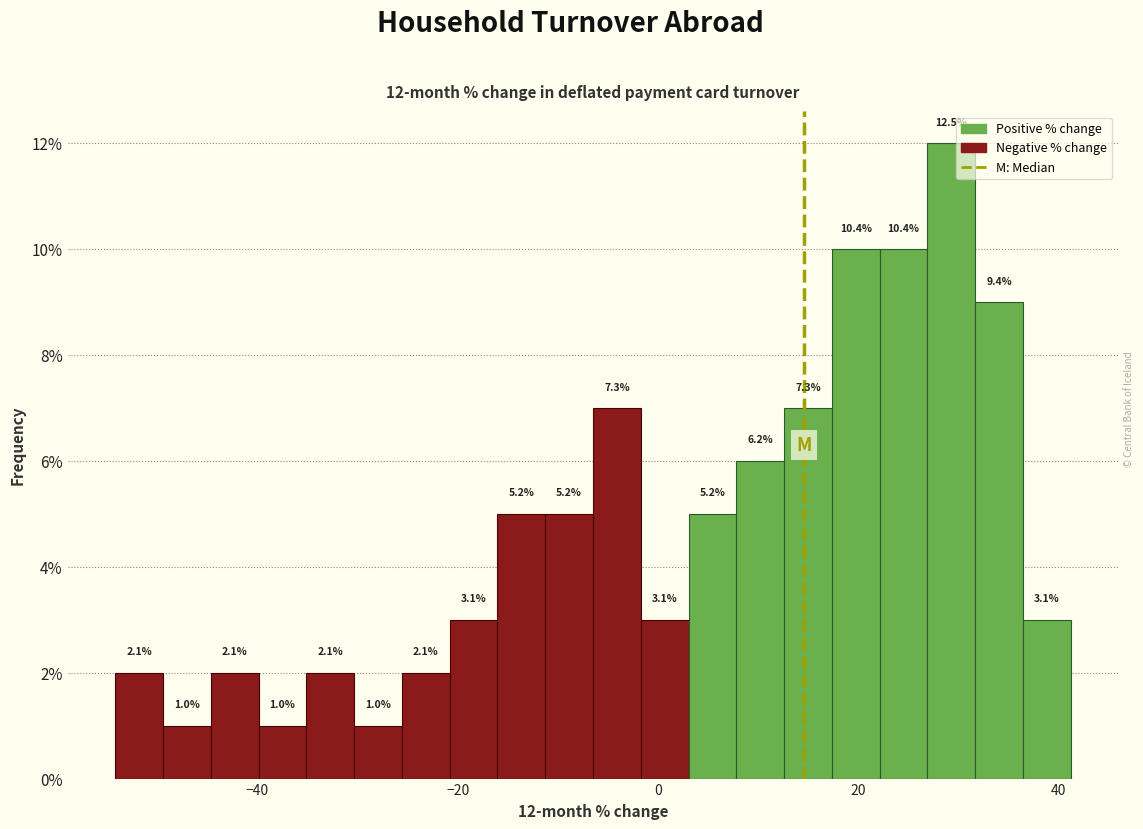

Around what value on the x-axis is the tallest bar? Give the approximate position of its centre, as read against the axis.

30